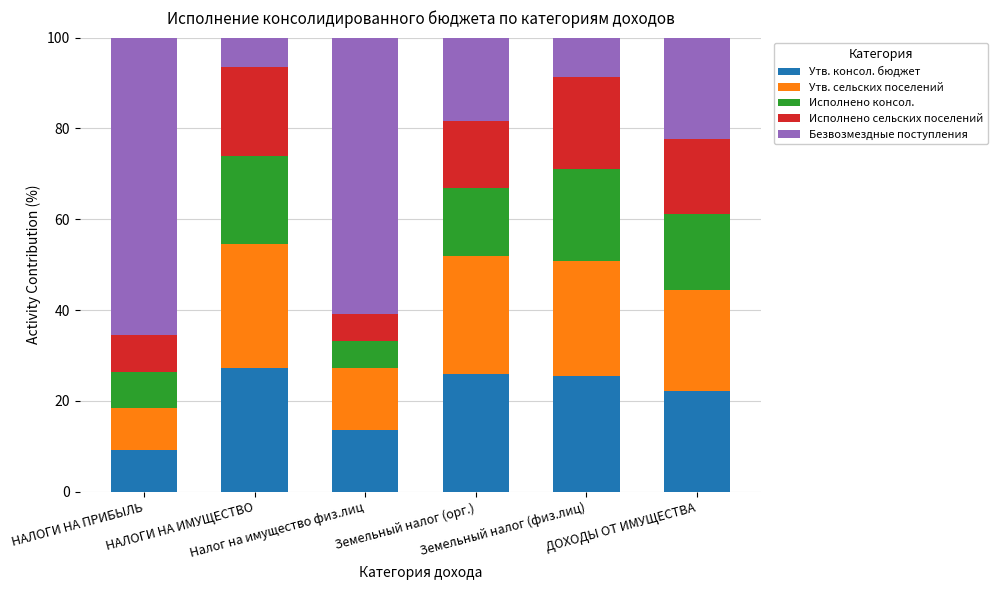

What is the minimum value for Утв. консол. бюджет?

9.2